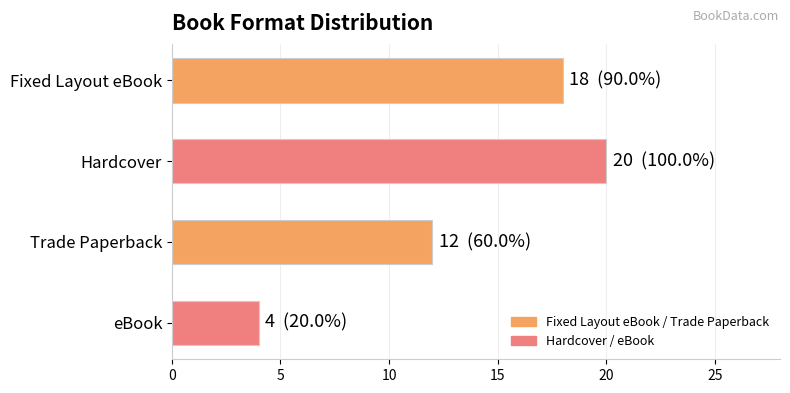

Rank the categories by value from highest to lowest.

Hardcover, Fixed Layout eBook, Trade Paperback, eBook